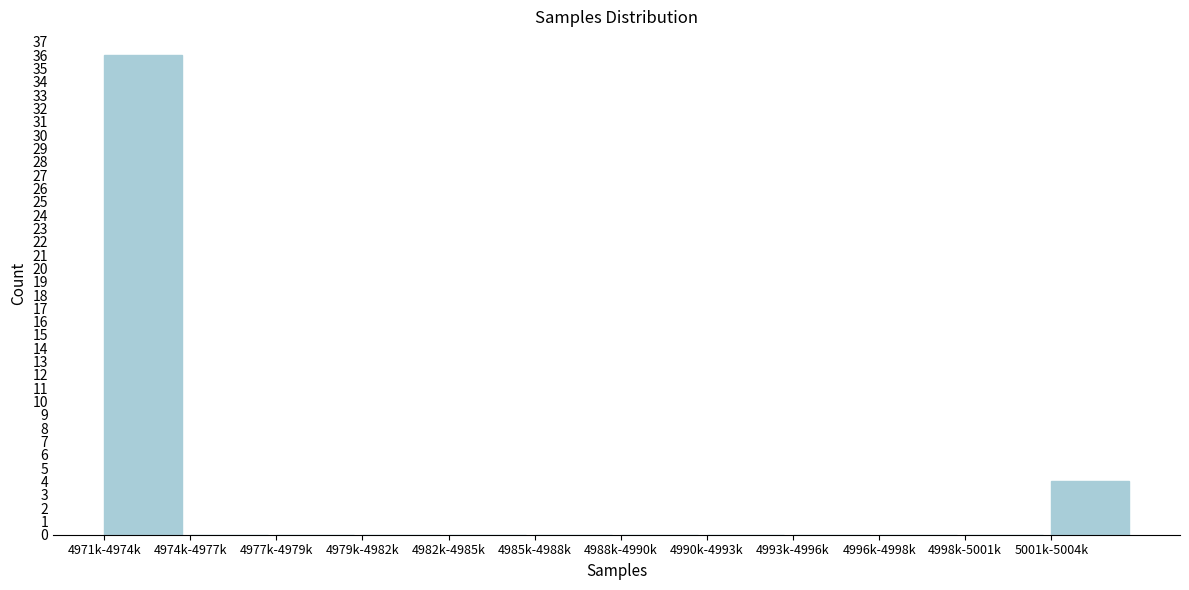

Reading right to left, what are all the values shown in this chart?

5001k-5004k=4	4998k-5001k=0	4996k-4998k=0	4993k-4996k=0	4990k-4993k=0	4988k-4990k=0	4985k-4988k=0	4982k-4985k=0	4979k-4982k=0	4977k-4979k=0	4974k-4977k=0	4971k-4974k=36